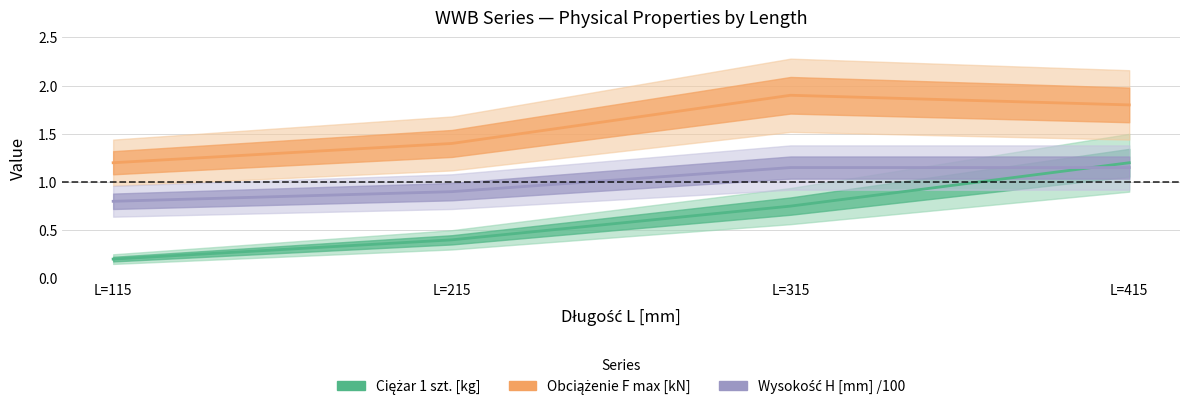

What is the difference between the Obciążenie maksymalne F max [kN] values at L=115 and L=415?

0.6